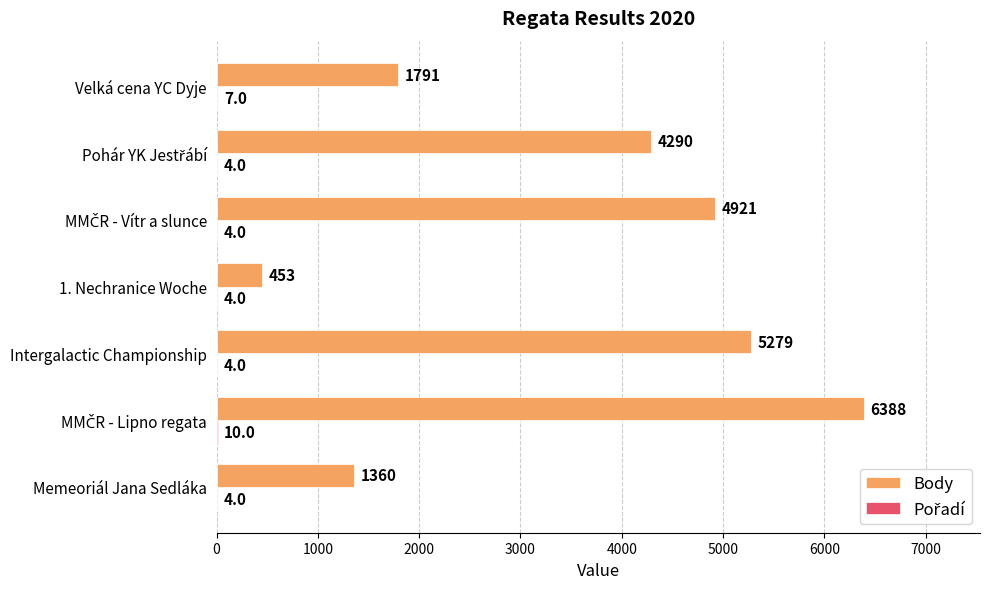

Which series changed the most between Memeoriál Jana Sedláka and Intergalactic Championship?

Body